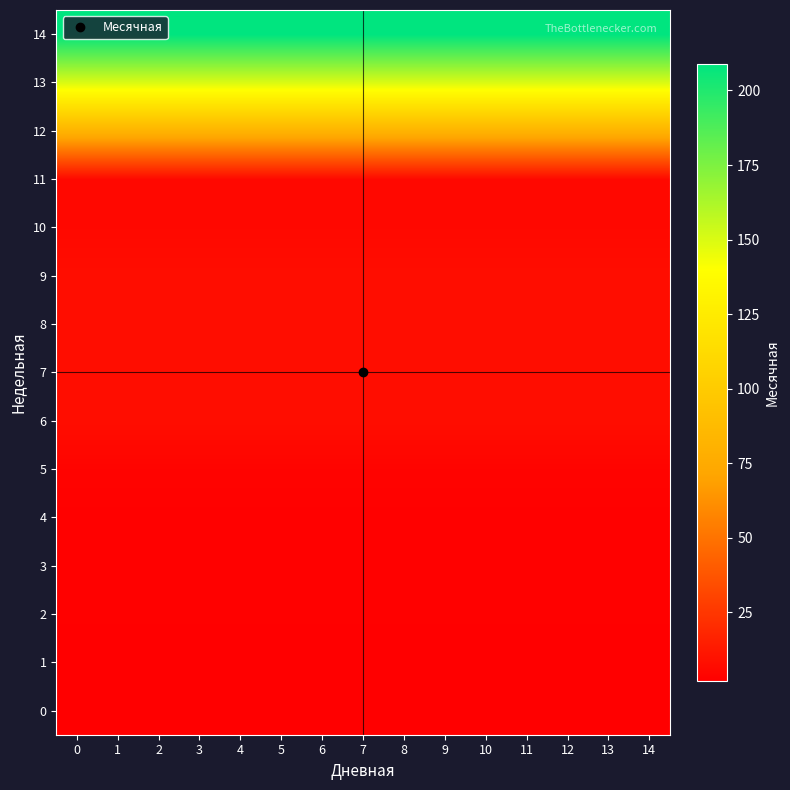

Which series has the largest total across all categories?

14